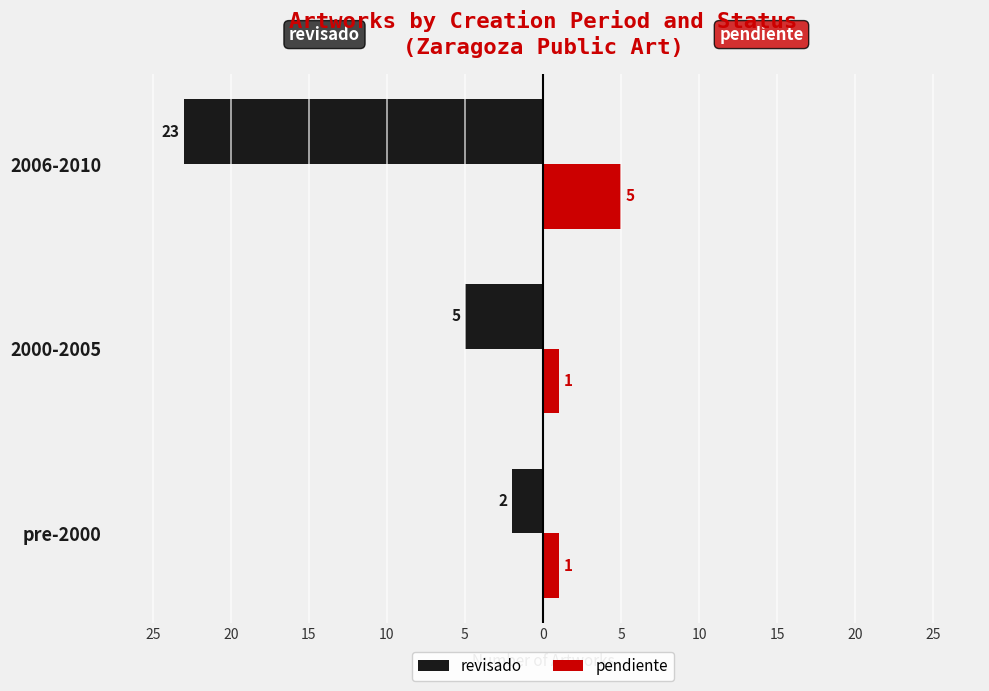

Which series has the largest range (max minus min)?

revisado